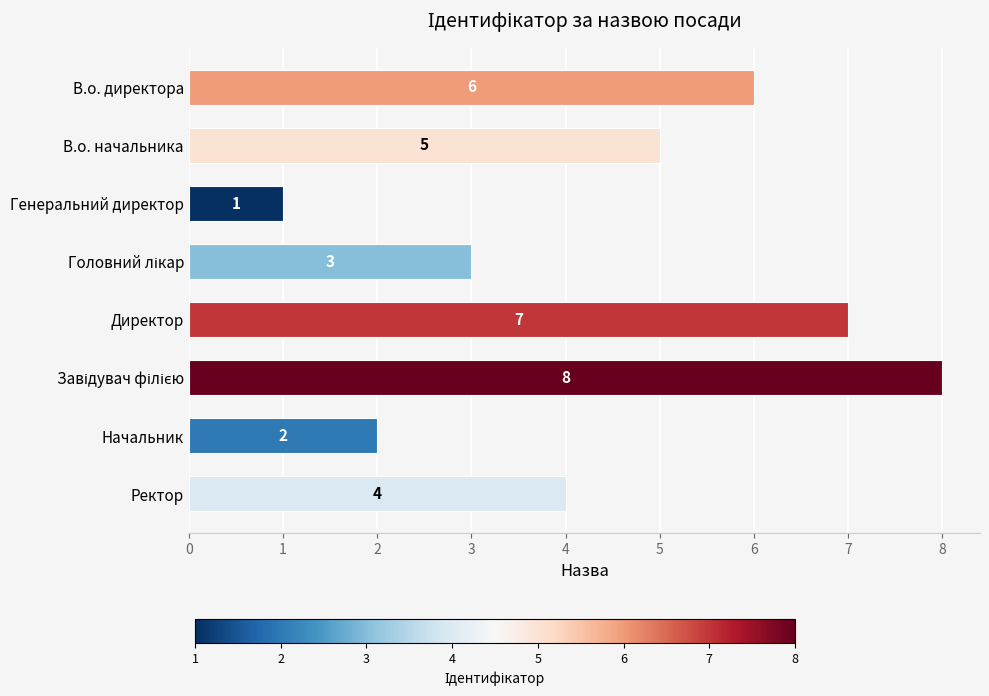

What is the sum of all values?

36